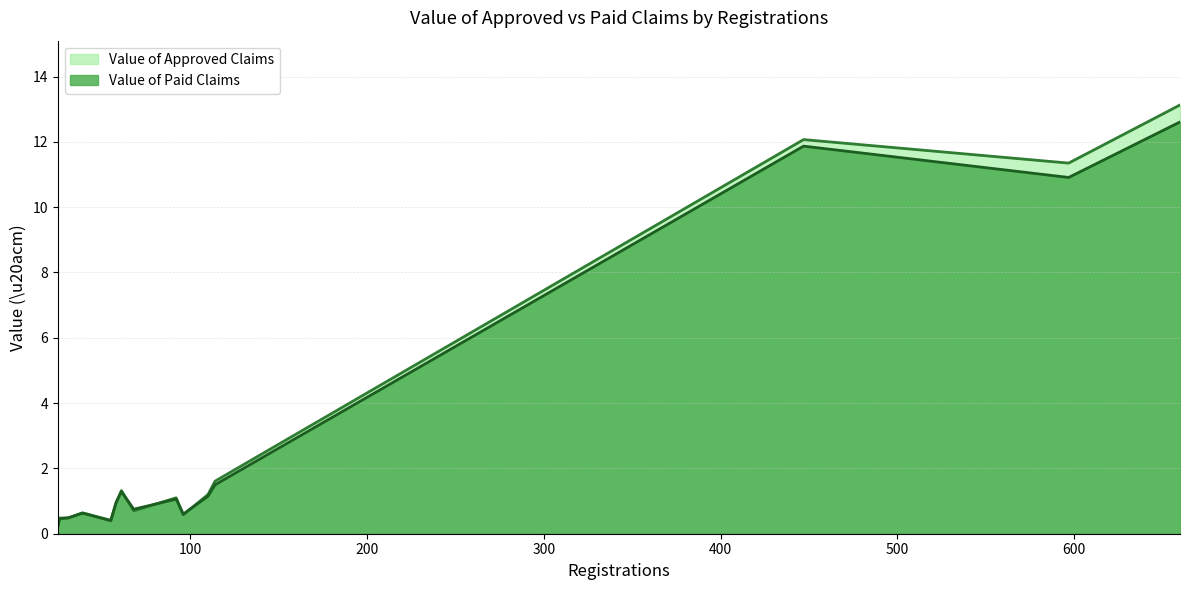

What is the smallest value displayed?

0.2